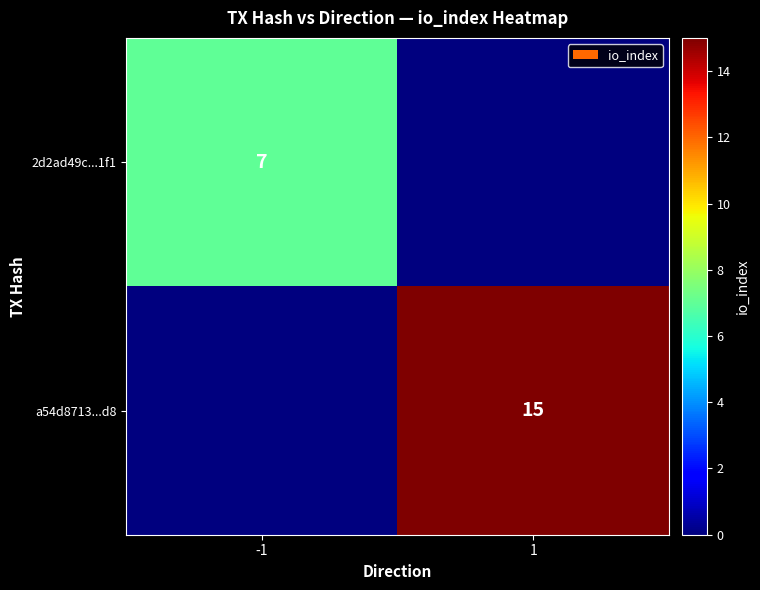

True or false: 2d2ad49c...1f1 has a value of 7 at -1.

True